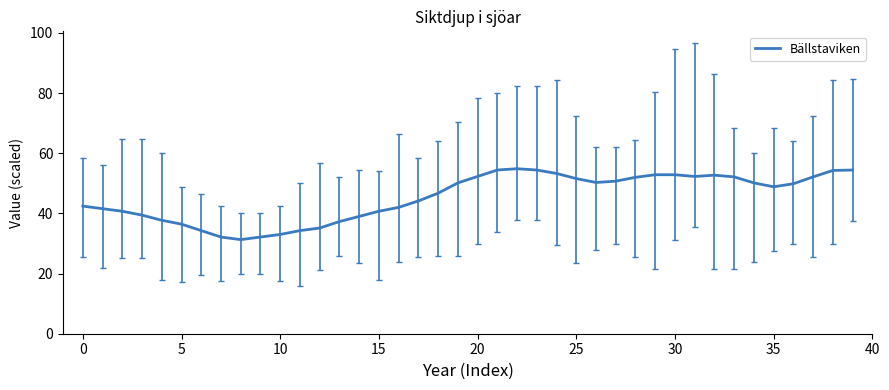

What is the maximum value shown in the chart?

54.9